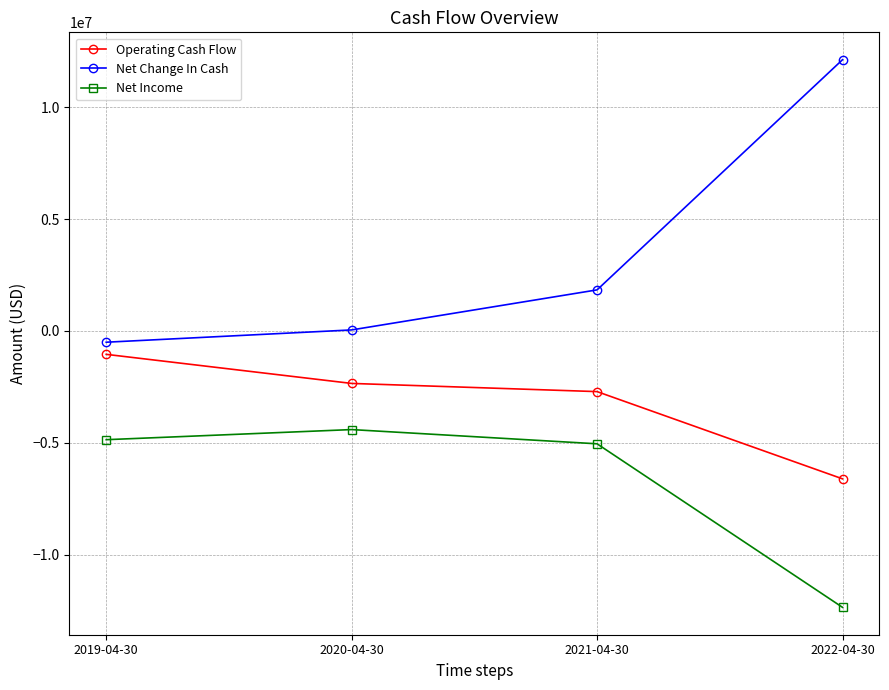

Where is Net Change In Cash nearest to the value 5816073?

2021-04-30